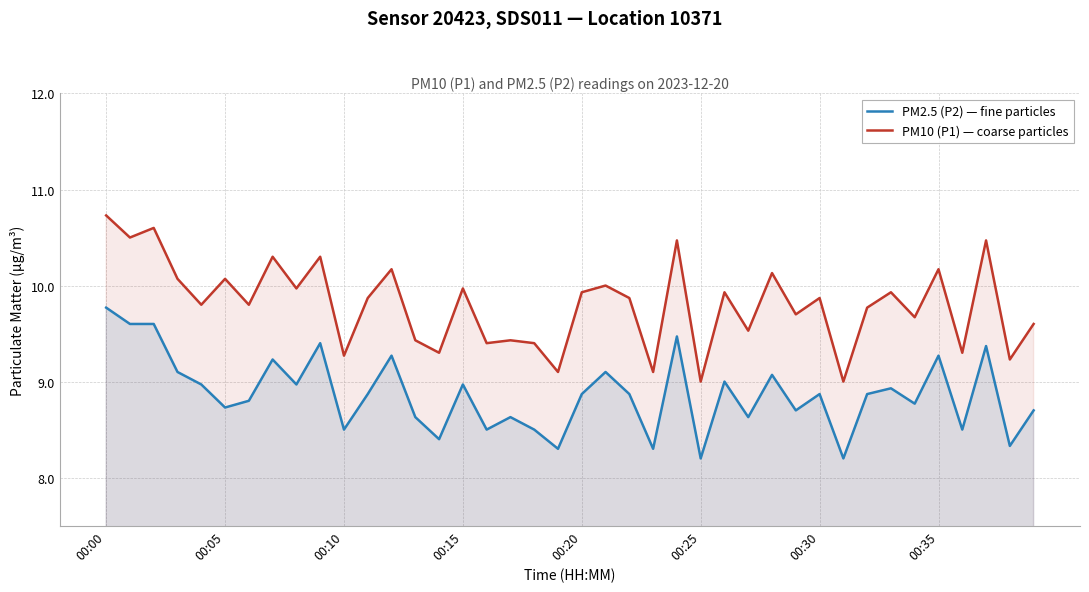

Reading left to right, list all the values displayed in this chart.

PM2.5 (P2) — fine particles: 9.8	9.6	9.6	9.1	9.0	8.7	8.8	9.2	9.0	9.4	8.5	8.9	9.3	8.6	8.4	9.0	8.5	8.6	8.5	8.3	8.9	9.1	8.9	8.3	9.5	8.2	9.0	8.6	9.1	8.7	8.9	8.2	8.9	8.9	8.8	9.3	8.5	9.4	8.3	8.7
PM10 (P1) — coarse particles: 10.7	10.5	10.6	10.1	9.8	10.1	9.8	10.3	10.0	10.3	9.3	9.9	10.2	9.4	9.3	10.0	9.4	9.4	9.4	9.1	9.9	10.0	9.9	9.1	10.5	9.0	9.9	9.5	10.1	9.7	9.9	9.0	9.8	9.9	9.7	10.2	9.3	10.5	9.2	9.6